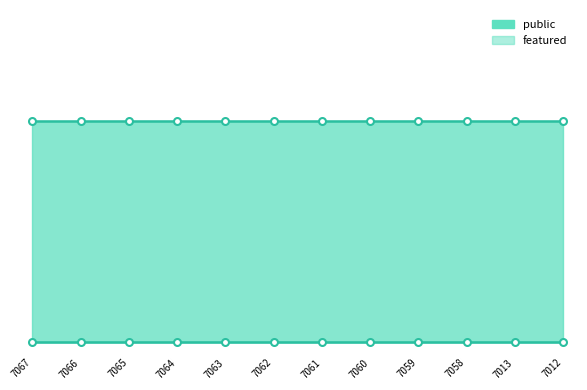

Is the value of public at 7061 greater than the value of featured at 7065?

Yes